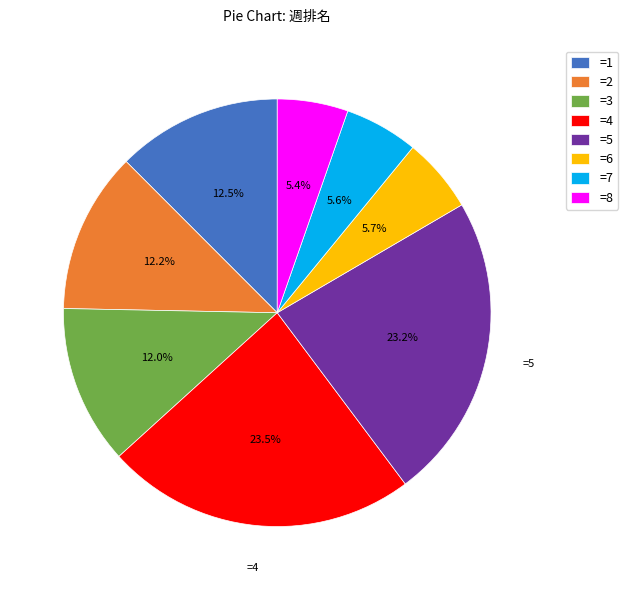

How many slices are in this pie chart?

8